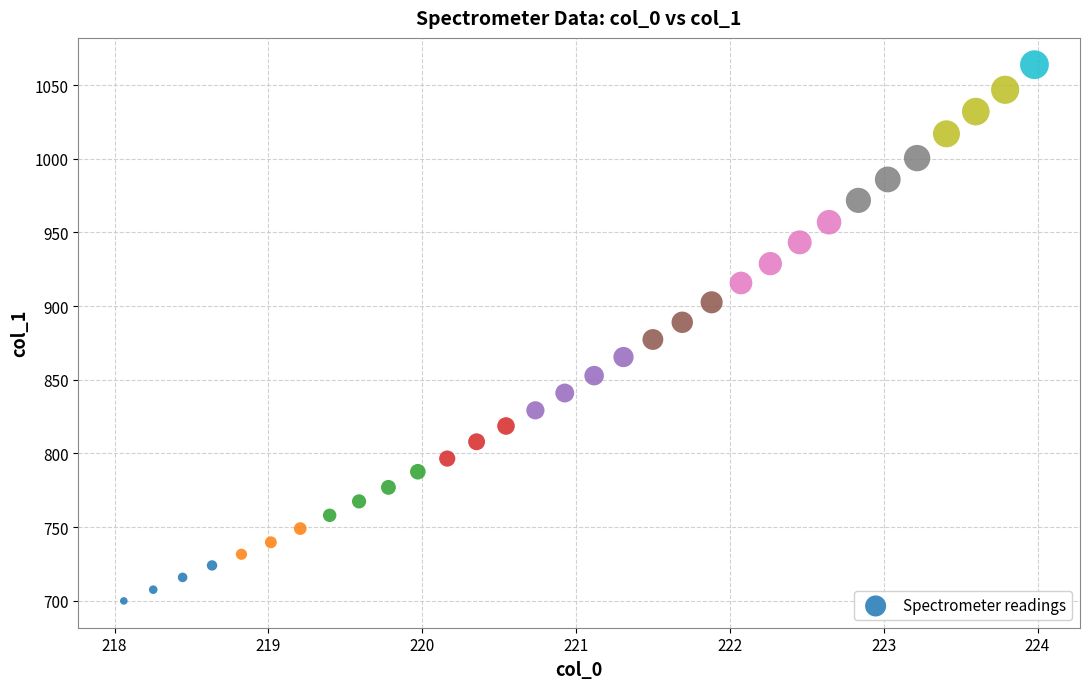

What is the range of Y values (max minus min)?

364.0